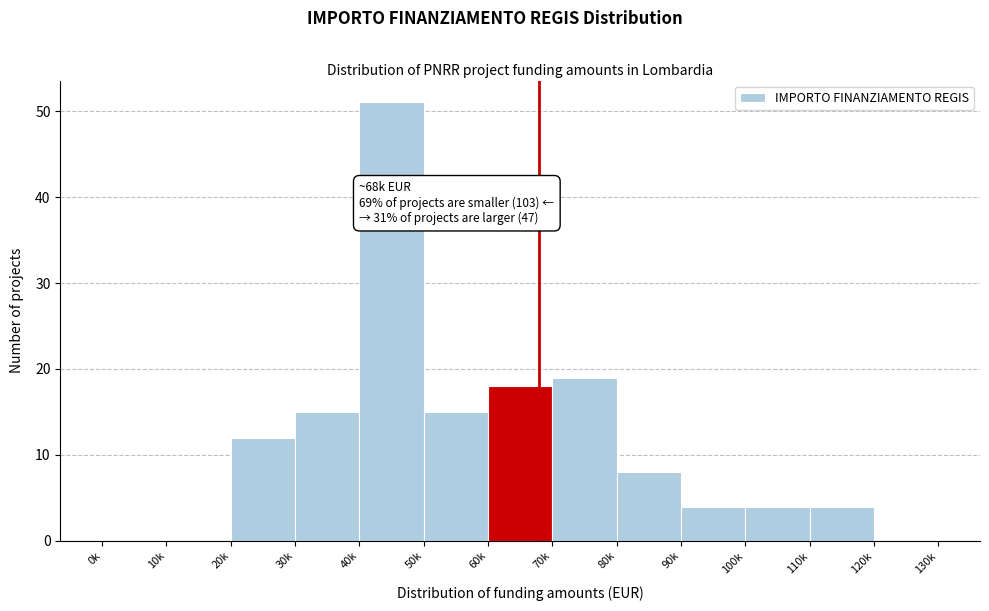

Reading right to left, transcribe all the data shown in this chart.

120k=0	110k=4	100k=4	90k=4	80k=8	70k=19	60k=18	50k=15	40k=51	30k=15	20k=12	10k=0	0k=0